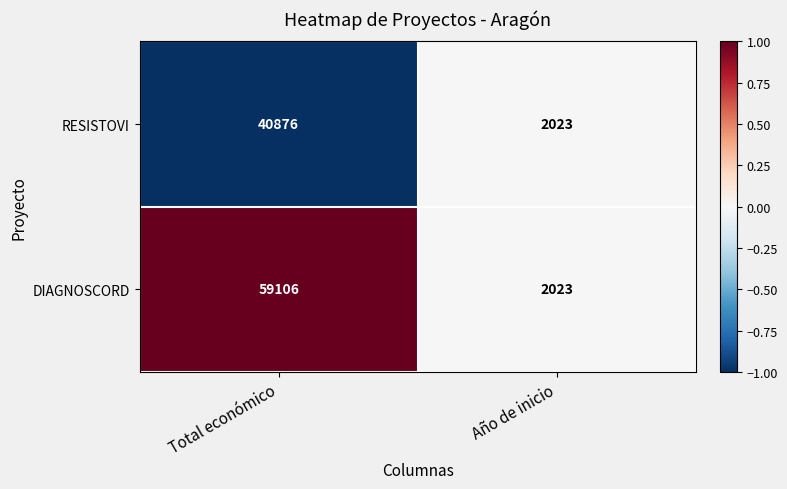

What is the difference between the maximum and minimum values in the DIAGNOSCORD series?

57083